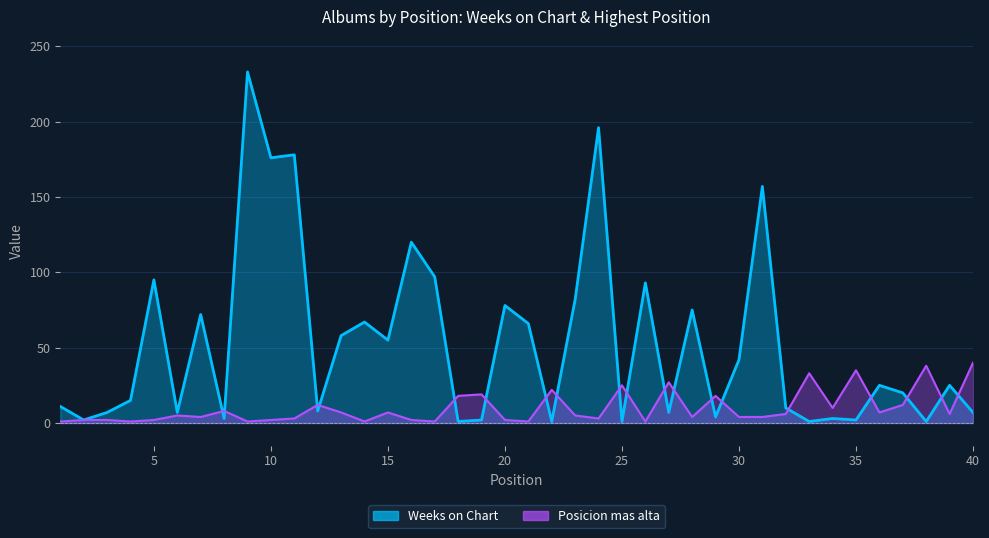

What is the sum of the Weeks on Chart values at 39 and 14?

92